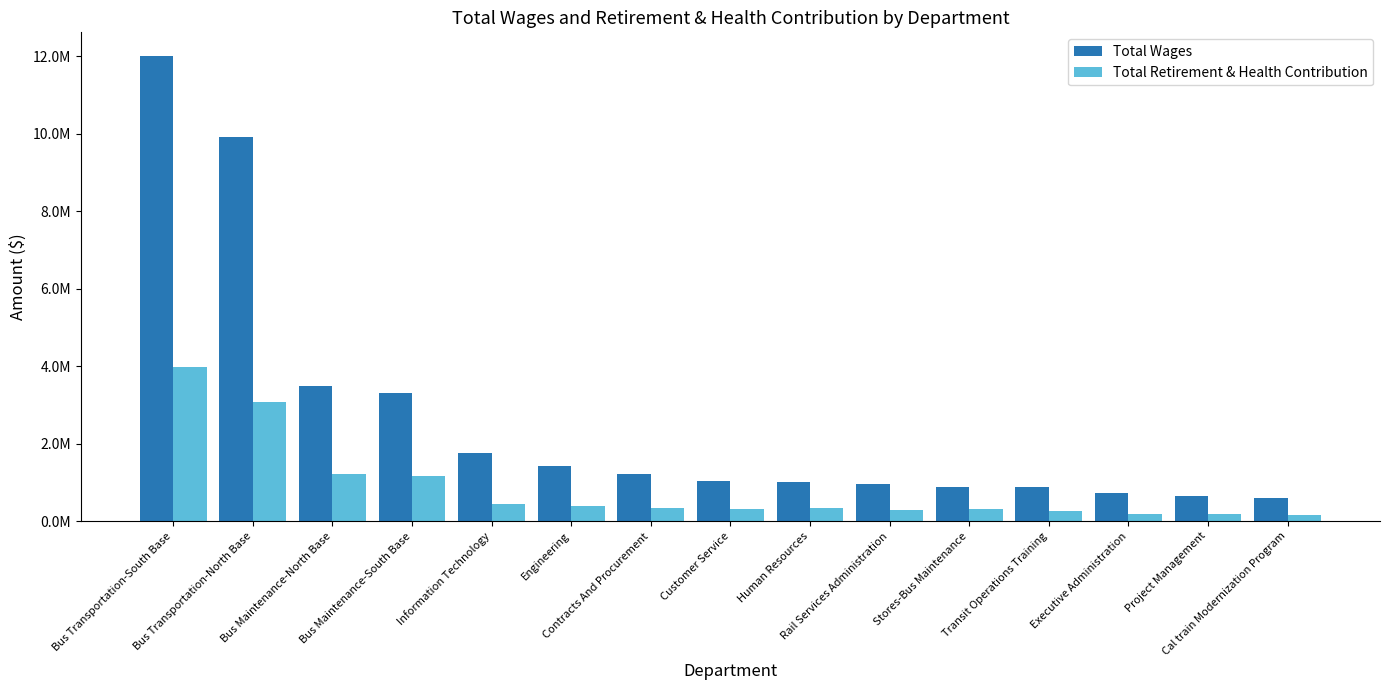

The value of Total Wages at Project Management is 640997. True or false?

True